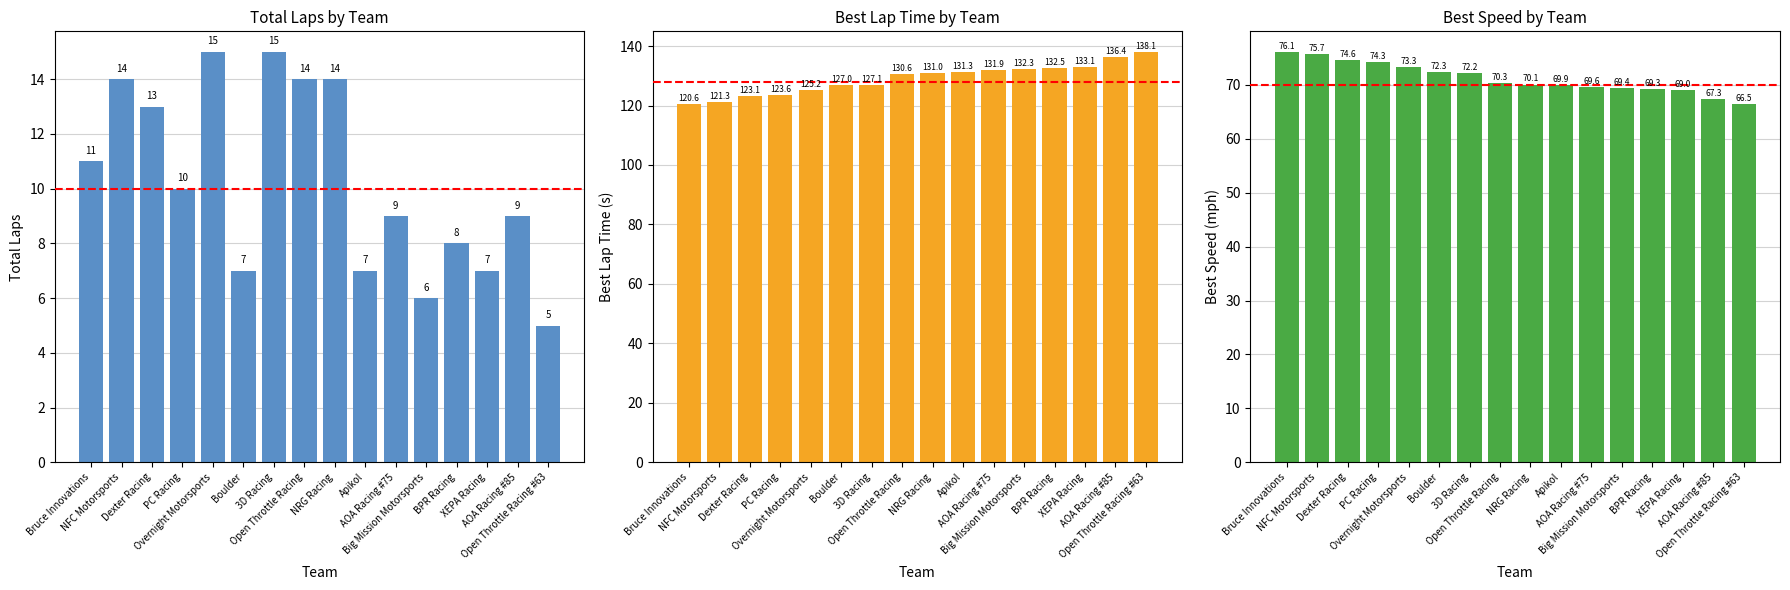

Reading right to left, transcribe all the data shown in this chart.

Total Laps: Open Throttle Racing #63=5.0	AOA Racing #85=9.0	XEPA Racing=7.0	BPR Racing=8.0	Big Mission Motorsports=6.0	AOA Racing #75=9.0	Apikol=7.0	NRG Racing=14.0	Open Throttle Racing=14.0	3D Racing=15.0	Boulder=7.0	Overnight Motorsports=15.0	PC Racing=10.0	Dexter Racing=13.0	NFC Motorsports=14.0	Bruce Innovations=11.0
Best Lap Time: Open Throttle Racing #63=138.1	AOA Racing #85=136.4	XEPA Racing=133.1	BPR Racing=132.5	Big Mission Motorsports=132.3	AOA Racing #75=131.9	Apikol=131.3	NRG Racing=131.0	Open Throttle Racing=130.6	3D Racing=127.1	Boulder=127.0	Overnight Motorsports=125.2	PC Racing=123.6	Dexter Racing=123.1	NFC Motorsports=121.3	Bruce Innovations=120.6
Best Speed: Open Throttle Racing #63=66.5	AOA Racing #85=67.3	XEPA Racing=69.0	BPR Racing=69.3	Big Mission Motorsports=69.4	AOA Racing #75=69.6	Apikol=69.9	NRG Racing=70.1	Open Throttle Racing=70.3	3D Racing=72.2	Boulder=72.3	Overnight Motorsports=73.3	PC Racing=74.3	Dexter Racing=74.6	NFC Motorsports=75.7	Bruce Innovations=76.1